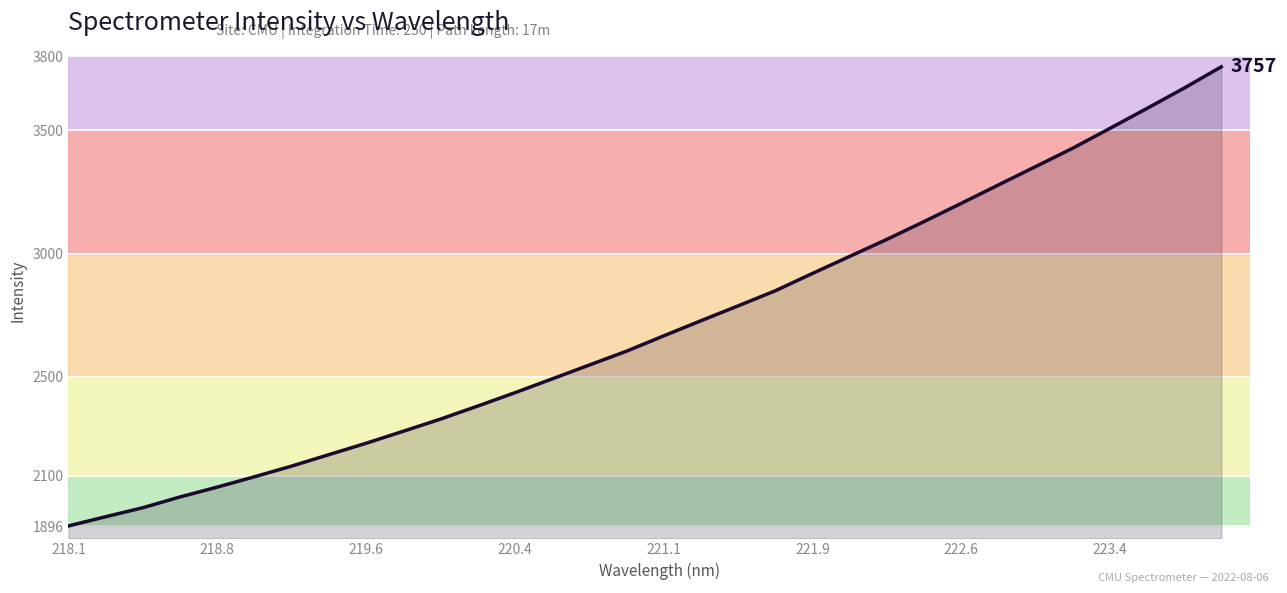

What is the minimum value shown in the chart?

1896.4